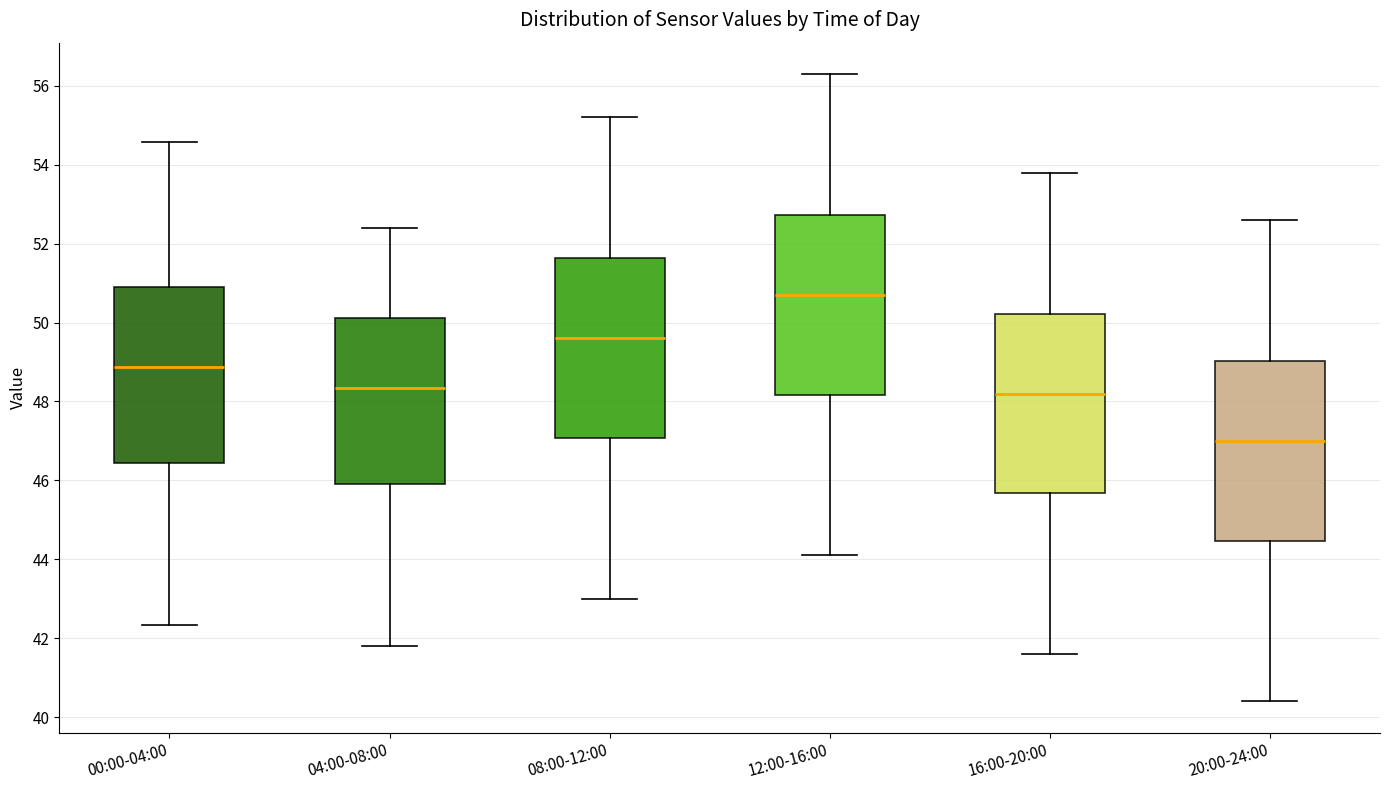

Reading left to right, transcribe this box plot: for each box, give where its median line is, the range the box spans, and where its two whiskers end, as read against the y-axis. The values are not printed on the chart, so give them approximately, as read against the axis.

00:00-04:00: median 48.8, box 46.4 to 51.0, whiskers 42.4 to 54.6
04:00-08:00: median 48.4, box 46.0 to 50.2, whiskers 41.8 to 52.4
08:00-12:00: median 49.6, box 47.0 to 51.6, whiskers 43.0 to 55.2
12:00-16:00: median 50.8, box 48.2 to 52.8, whiskers 44.2 to 56.4
16:00-20:00: median 48.2, box 45.6 to 50.2, whiskers 41.6 to 53.8
20:00-24:00: median 47.0, box 44.4 to 49.0, whiskers 40.4 to 52.6